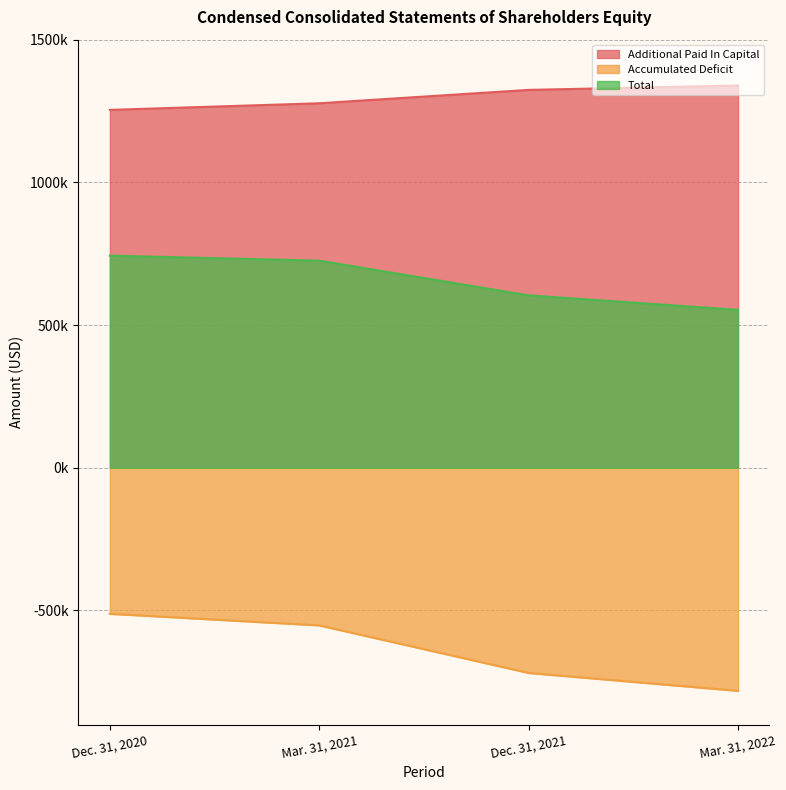

Reading left to right, extract all data points from this chart.

Additional Paid In Capital: Dec. 31, 2020=1253971	Mar. 31, 2021=1277197	Dec. 31, 2021=1324006	Mar. 31, 2022=1339601
Accumulated Deficit: Dec. 31, 2020=-511612	Mar. 31, 2021=-552254	Dec. 31, 2021=-718891	Mar. 31, 2022=-781627
Total: Dec. 31, 2020=743266	Mar. 31, 2021=725717	Dec. 31, 2021=604102	Mar. 31, 2022=553255